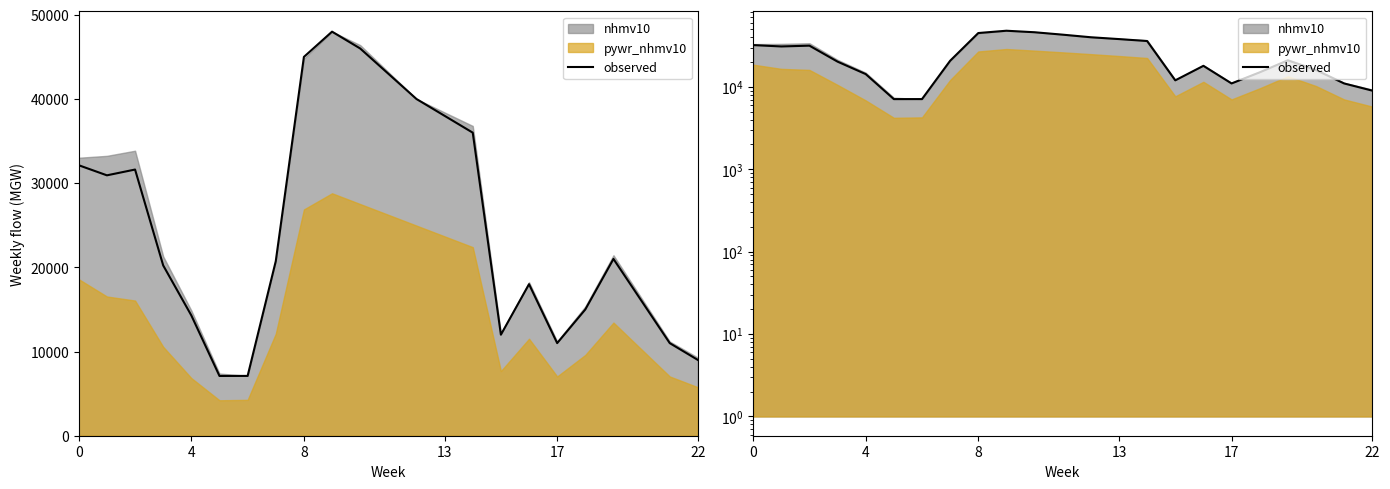

Which label corresponds to the smallest value in the chart?

22